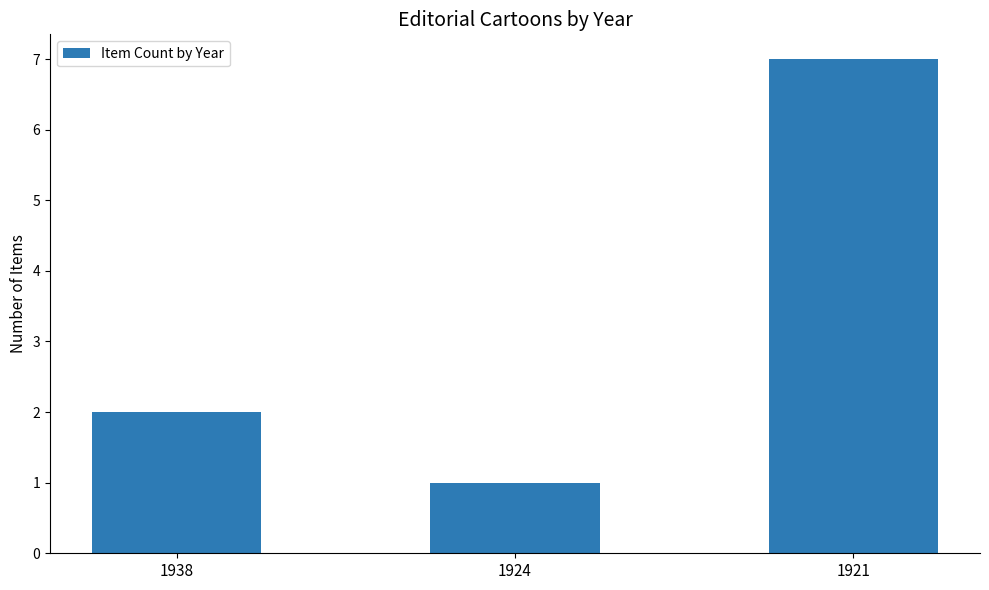

What is the difference between the maximum and minimum values?

6